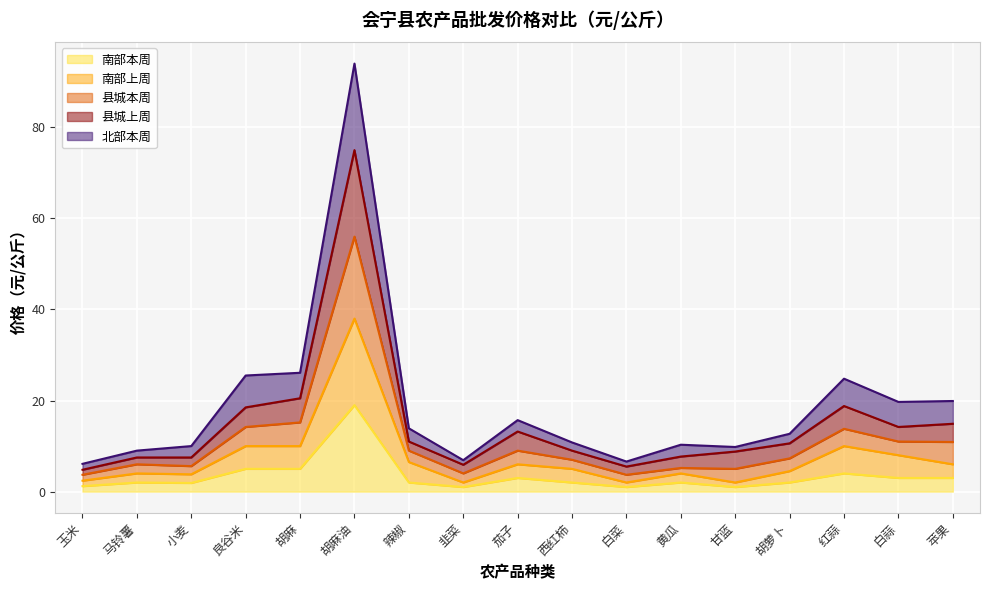

What are all the series names shown in the legend?

南部本周, 南部上周, 县城本周, 县城上周, 北部本周